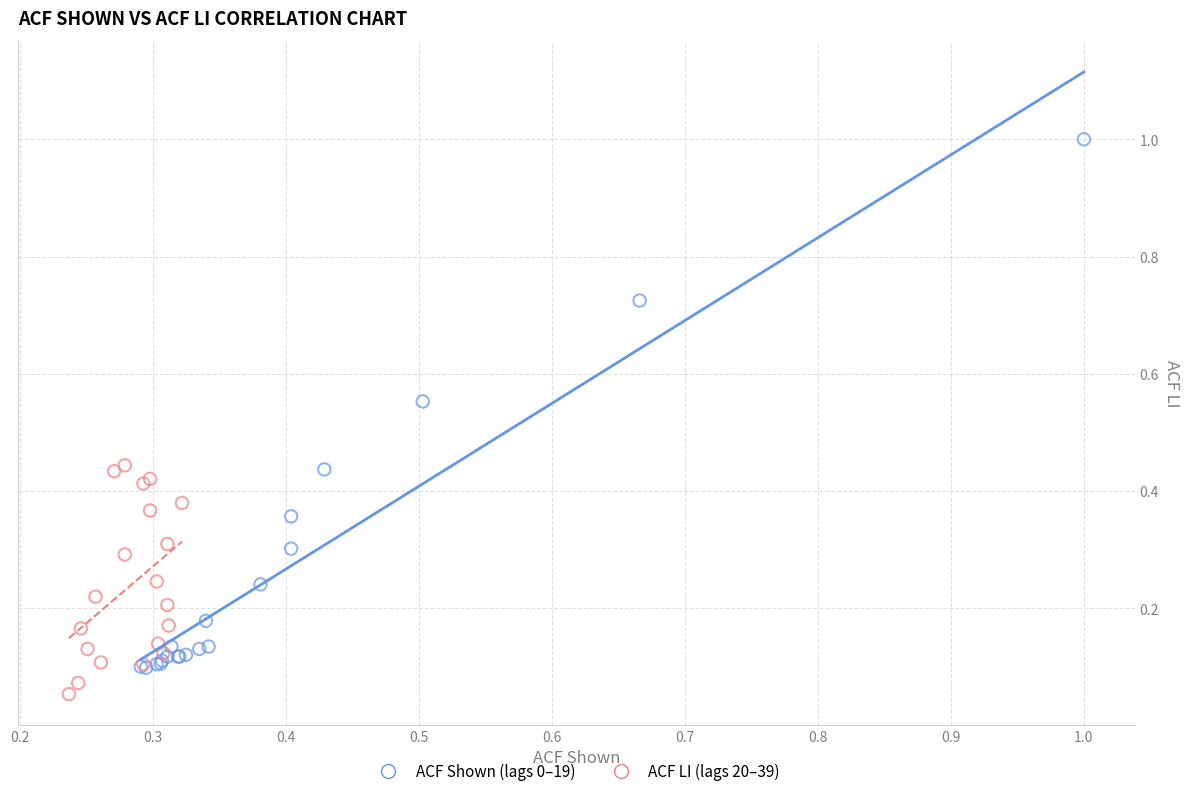

Which series has the largest Y range (max minus min)?

ACF Shown (lags 0–19)